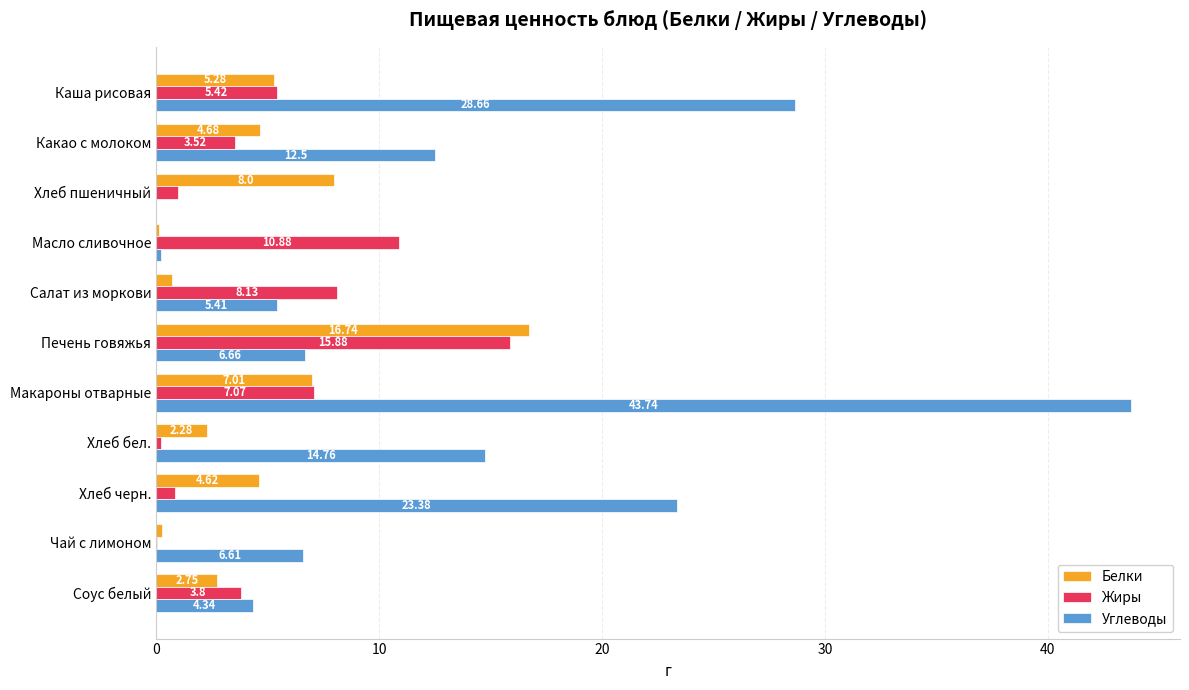

How many data points in Белки are above 4?

6